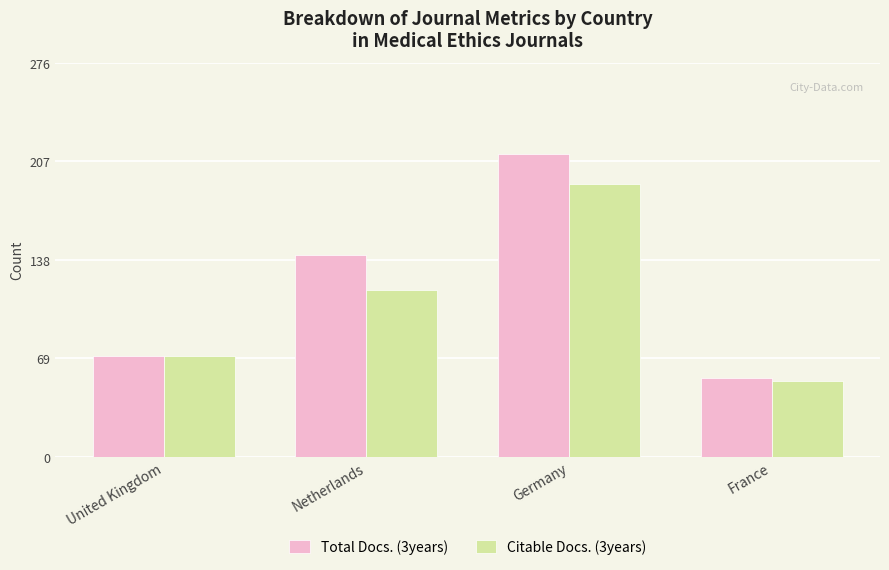

What are all the series names shown in the legend?

Total Docs. (3years), Citable Docs. (3years)